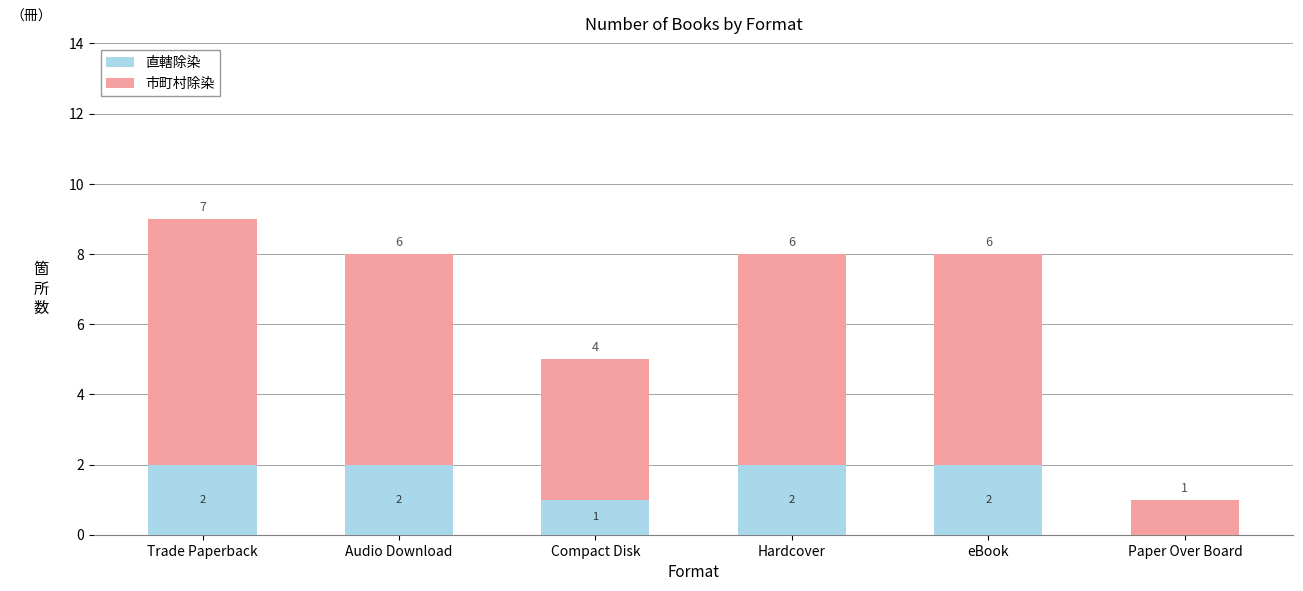

Does the chart contain stacked bars?

Yes